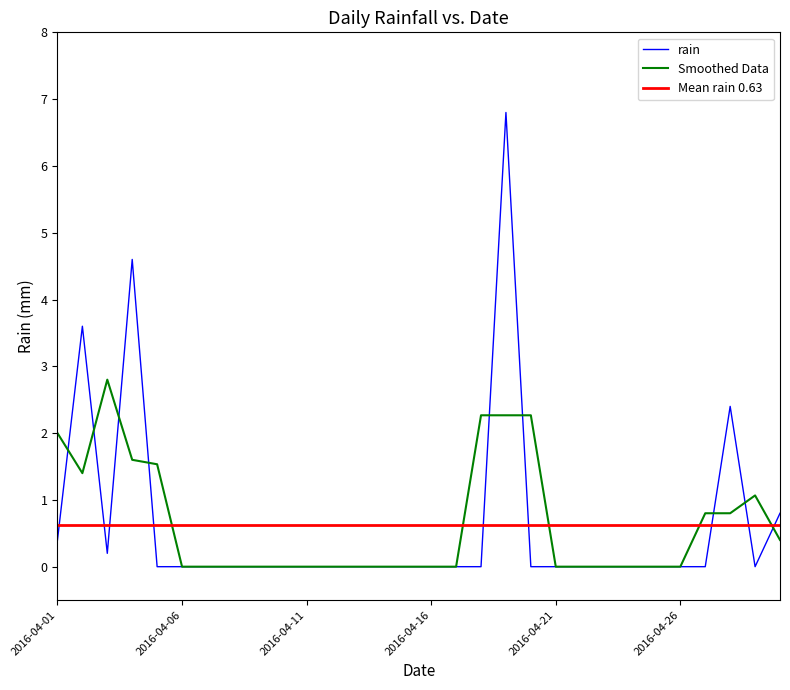

What is the sum of all values?

18.8